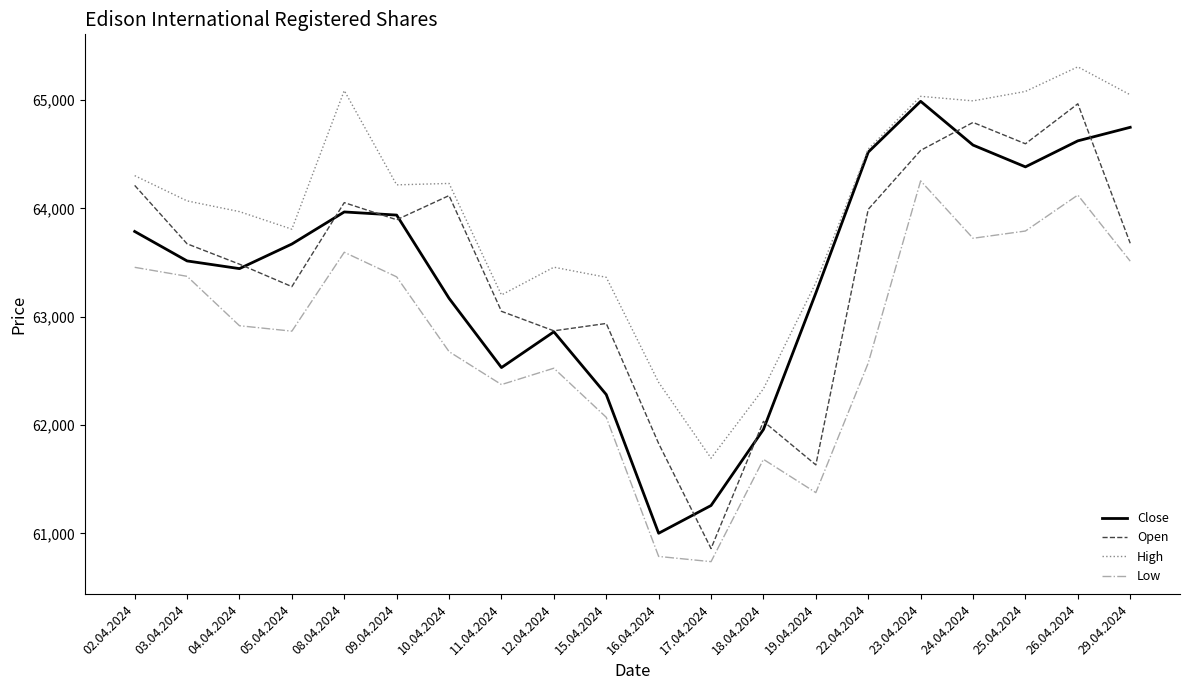

True or false: Low and High intersect in this chart.

False